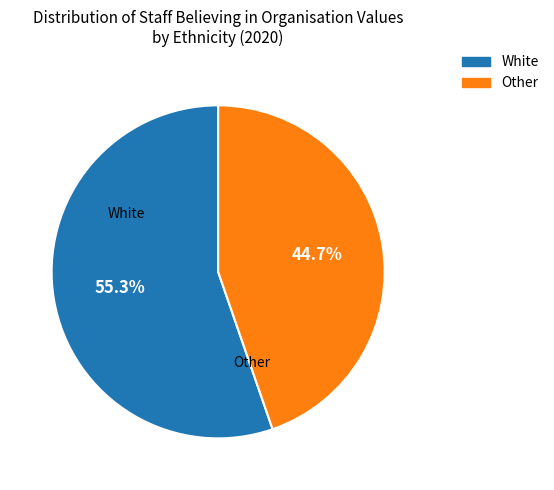

Which slice is the smallest?

Other